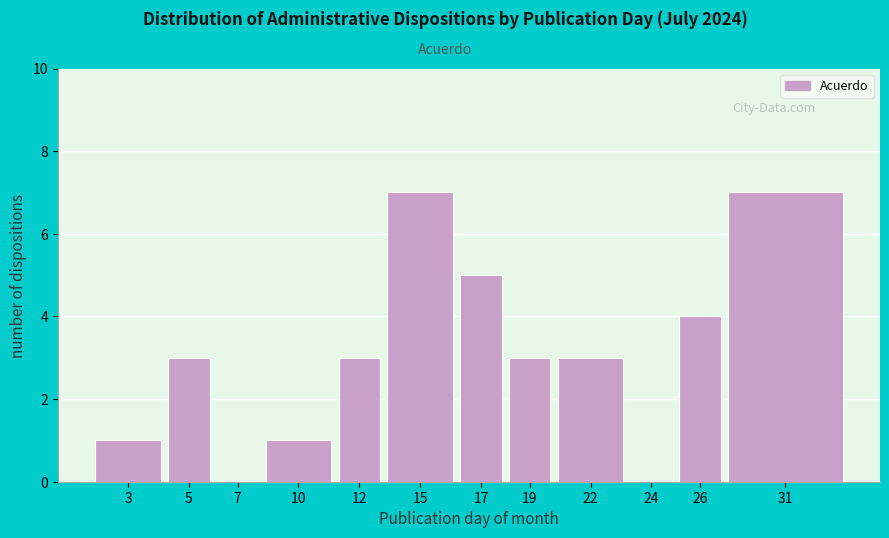

Reading right to left, list all the values displayed in this chart.

31=7	26=4	24=0	22=3	19=3	17=5	15=7	12=3	10=1	7=0	5=3	3=1